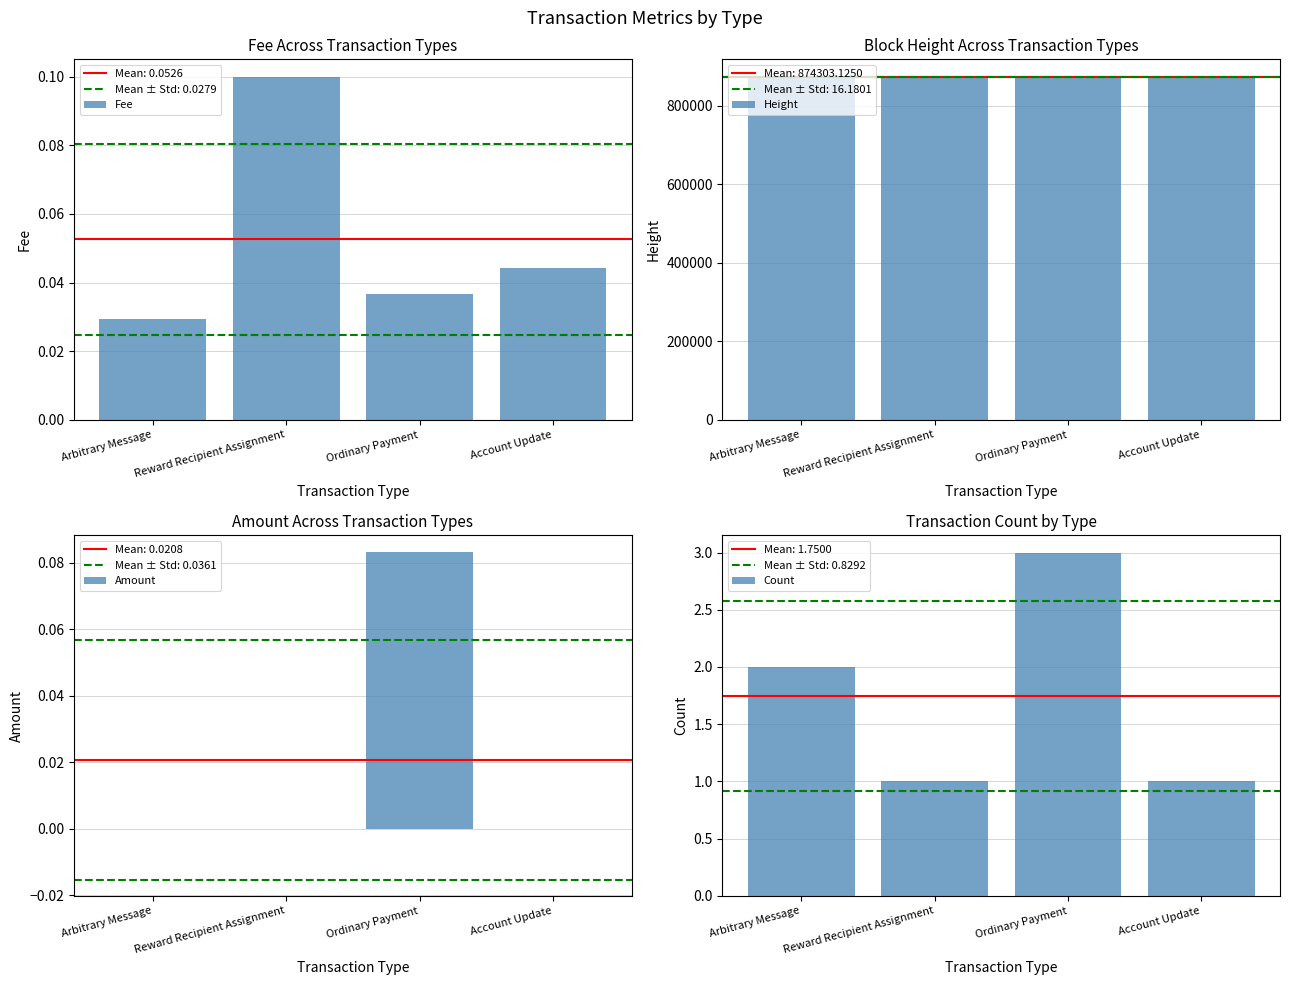

How many groups of bars are there?

4